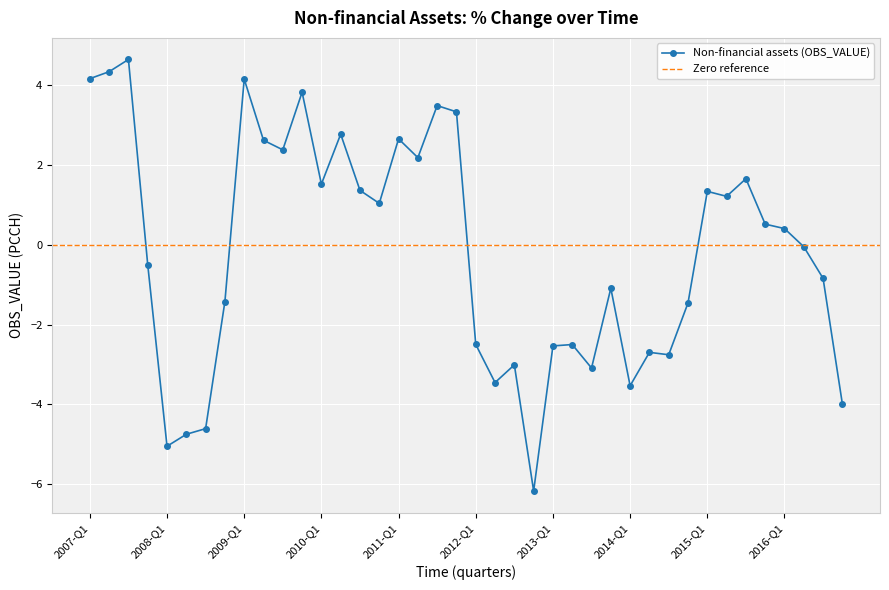

Rank the categories by value from lowest to highest.

2012-Q4, 2008-Q1, 2008-Q2, 2008-Q3, 2016-Q4, 2014-Q1, 2012-Q2, 2013-Q3, 2012-Q3, 2014-Q3, 2014-Q2, 2013-Q1, 2013-Q2, 2012-Q1, 2014-Q4, 2008-Q4, 2013-Q4, 2016-Q3, 2007-Q4, 2016-Q2, 2016-Q1, 2015-Q4, 2010-Q4, 2015-Q2, 2015-Q1, 2010-Q3, 2010-Q1, 2015-Q3, 2011-Q2, 2009-Q3, 2009-Q2, 2011-Q1, 2010-Q2, 2011-Q4, 2011-Q3, 2009-Q4, 2009-Q1, 2007-Q1, 2007-Q2, 2007-Q3